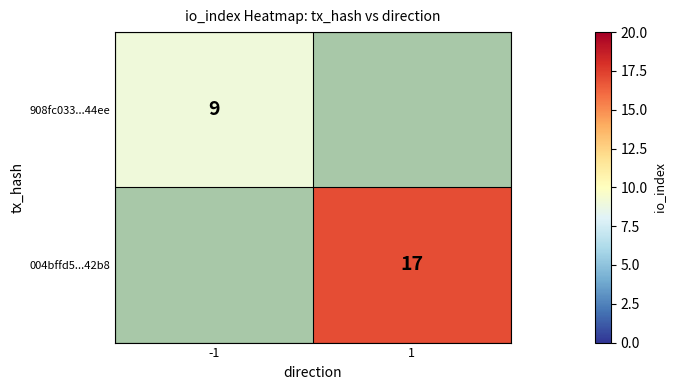

Is it true that 908fc033...44ee equals 5 at -1?

False